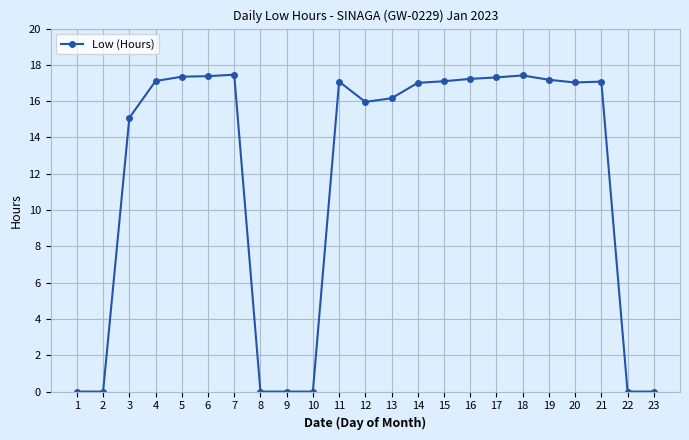

Where does the data first go above 17?

4